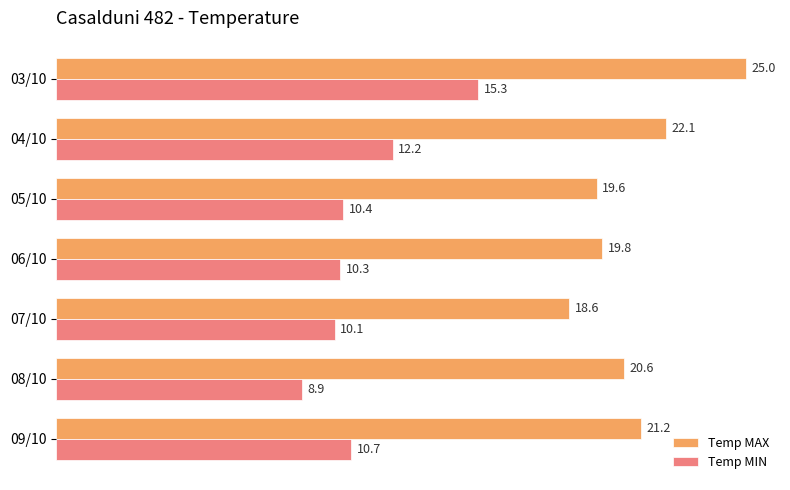

Rank the series by their maximum value, from highest to lowest.

Temp MAX, Temp MIN